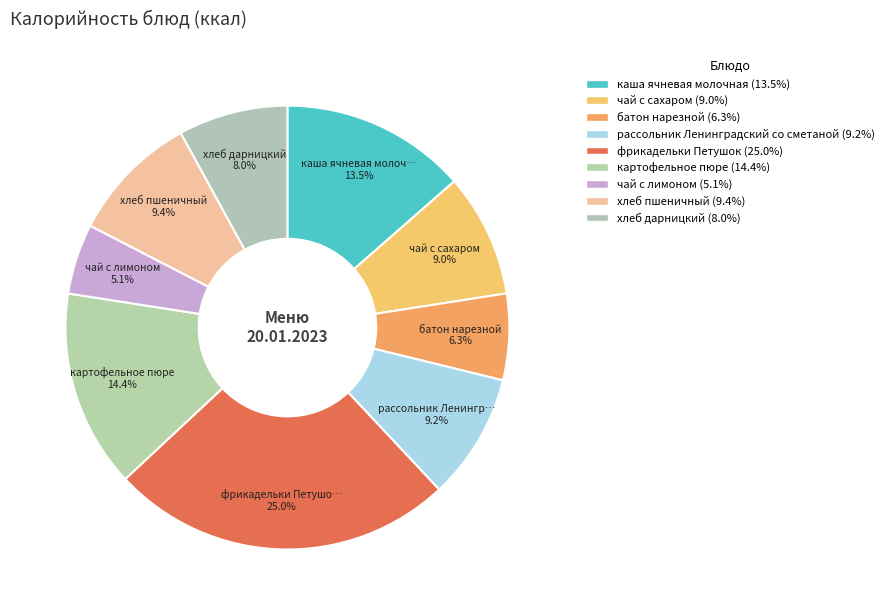

What is the change in value from батон нарезной to хлеб пшеничный?

+39.0